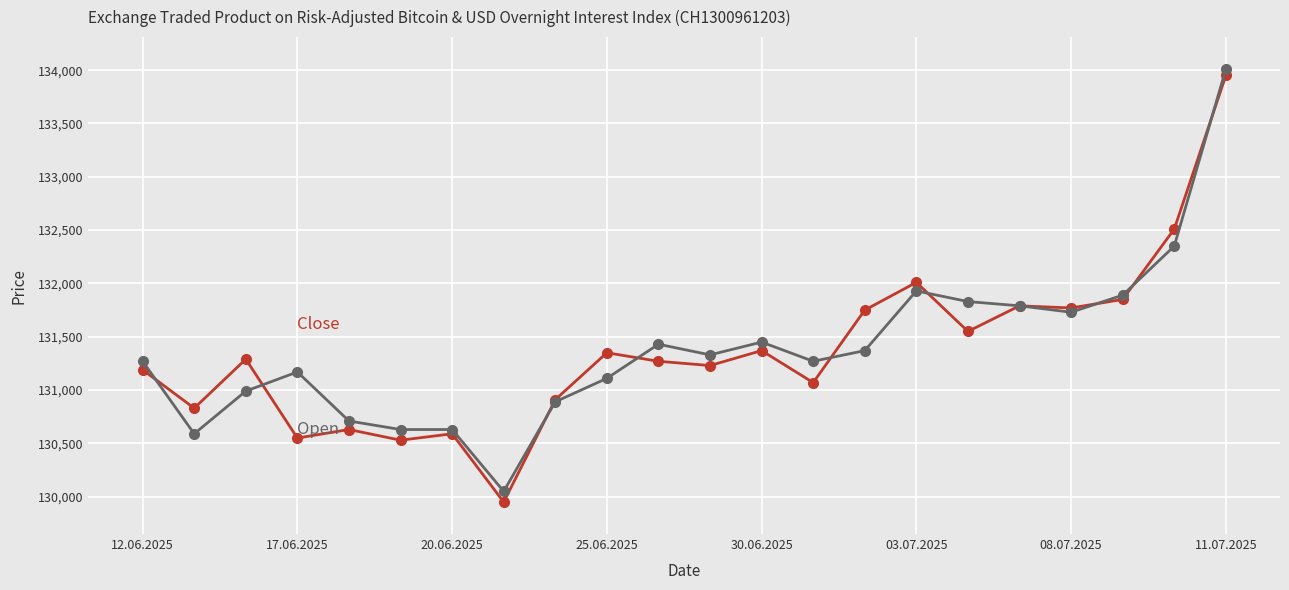

What is the maximum value shown in the chart?

134010